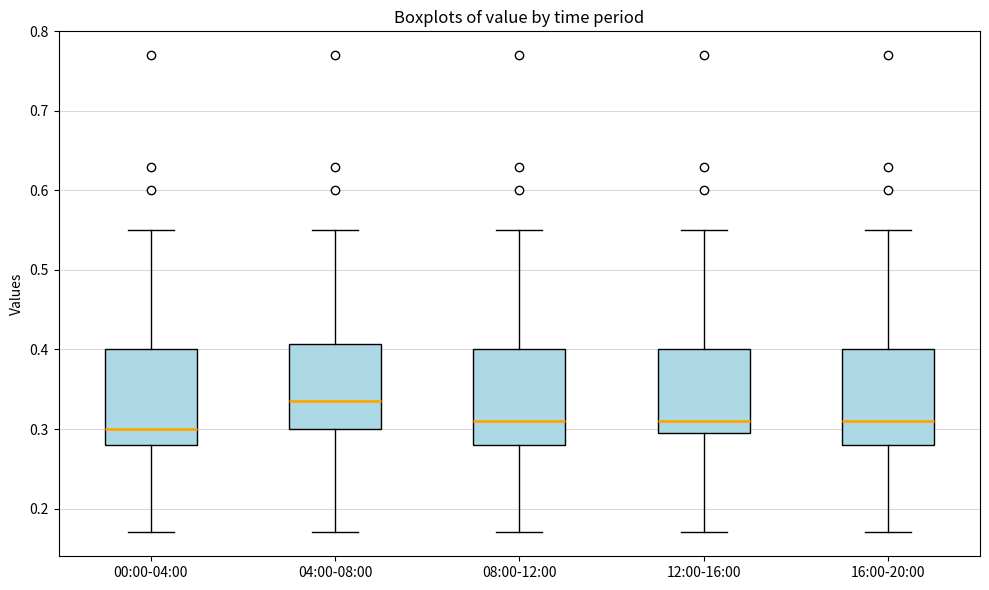

Reading left to right, transcribe this box plot: for each box, give where its median line is, the range the box spans, and where its two whiskers end, as read against the y-axis. The values are not printed on the chart, so give them approximately, as read against the axis.

00:00-04:00: median 0.30, box 0.28 to 0.40, whiskers 0.17 to 0.55
04:00-08:00: median 0.34, box 0.30 to 0.41, whiskers 0.17 to 0.55
08:00-12:00: median 0.31, box 0.28 to 0.40, whiskers 0.17 to 0.55
12:00-16:00: median 0.31, box 0.30 to 0.40, whiskers 0.17 to 0.55
16:00-20:00: median 0.31, box 0.28 to 0.40, whiskers 0.17 to 0.55